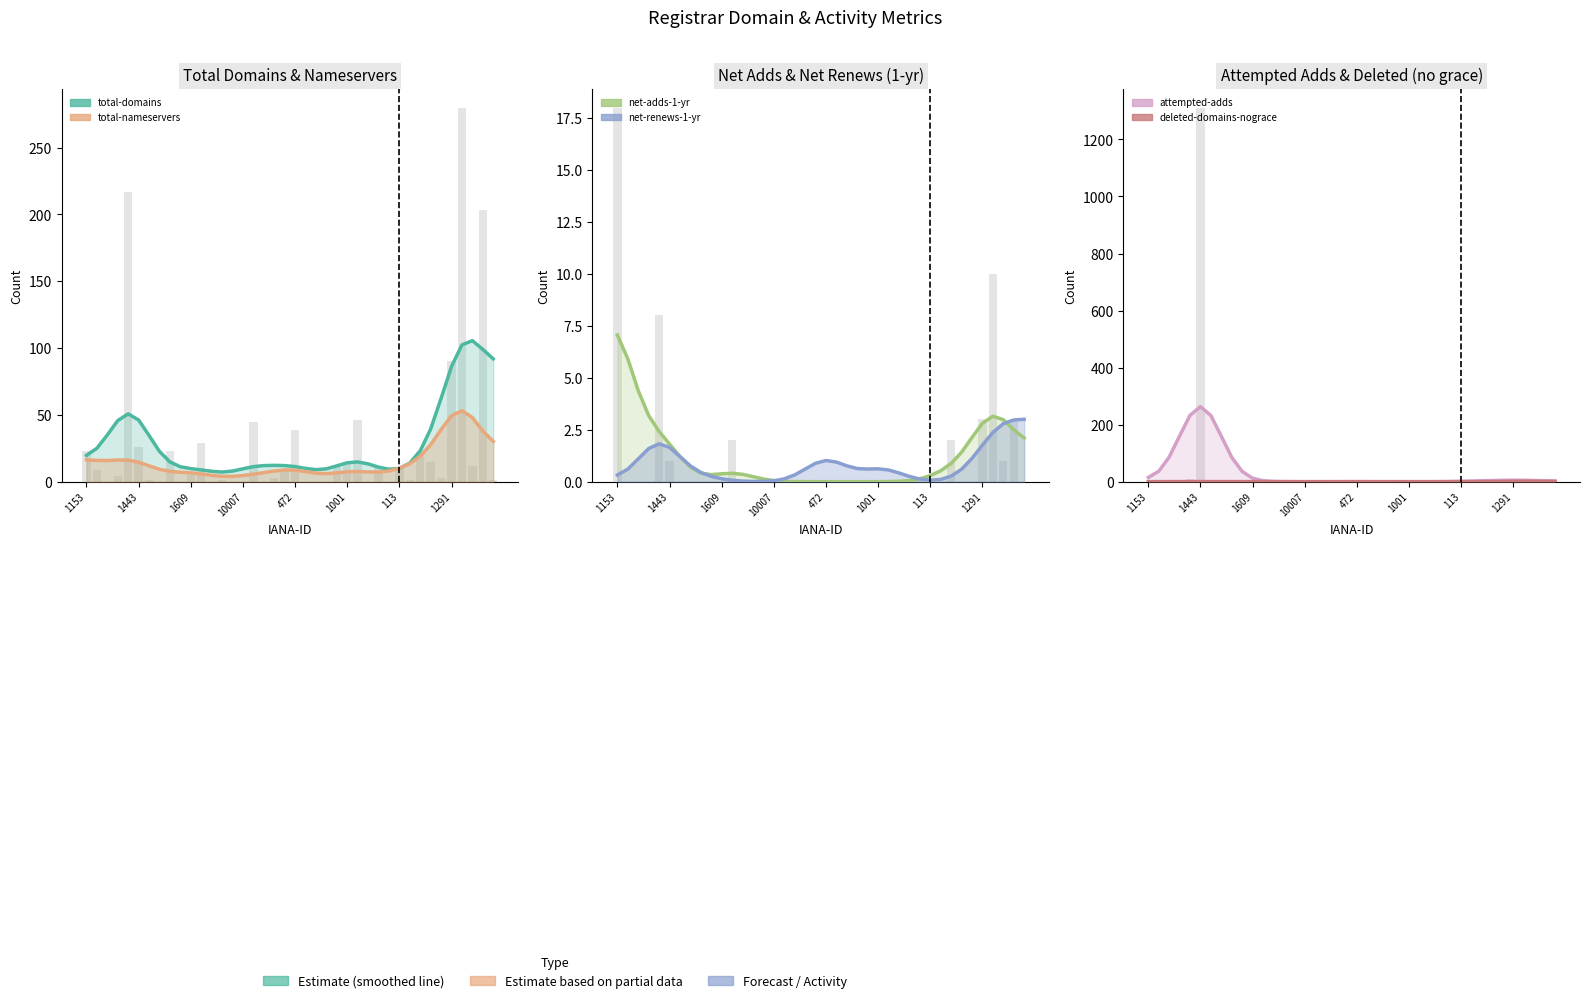

What is the label of the 32nd bar from the left?

31